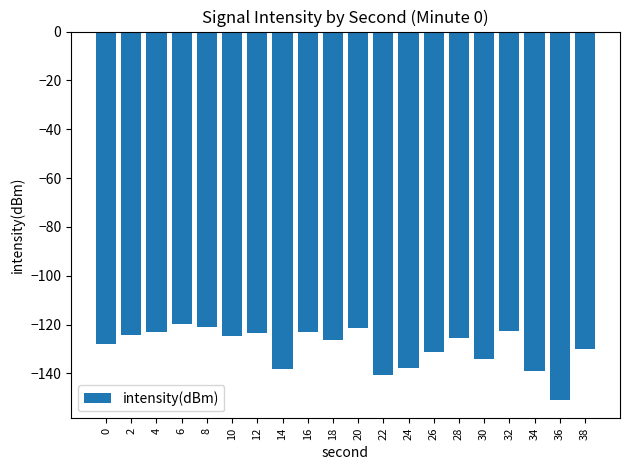

Read the value at 2.

-124.4